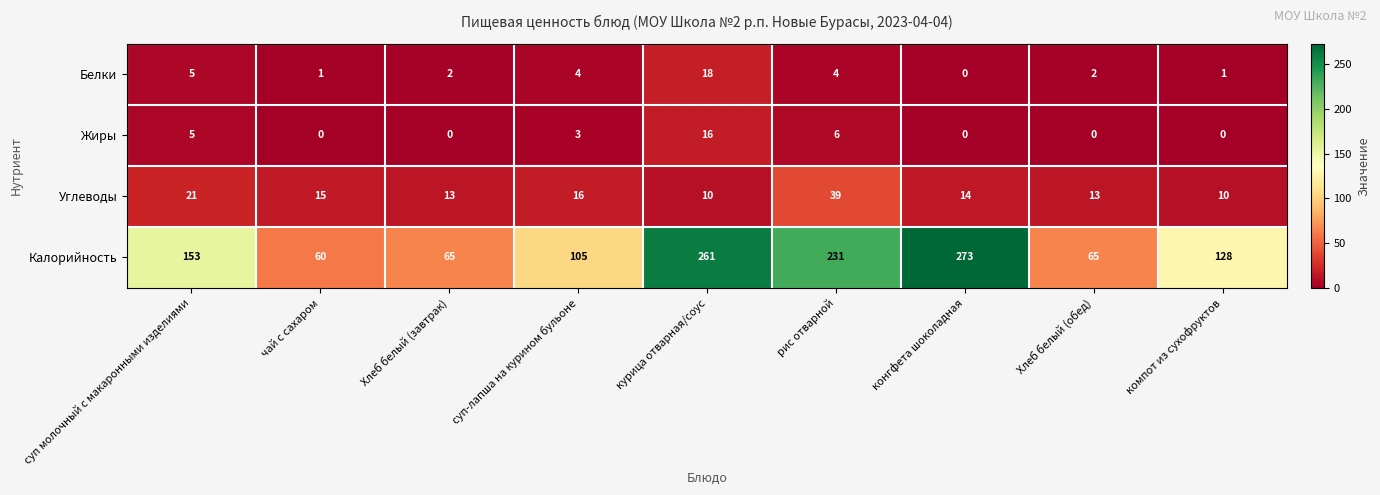

What is the difference between the maximum and minimum values in the Калорийность series?

213